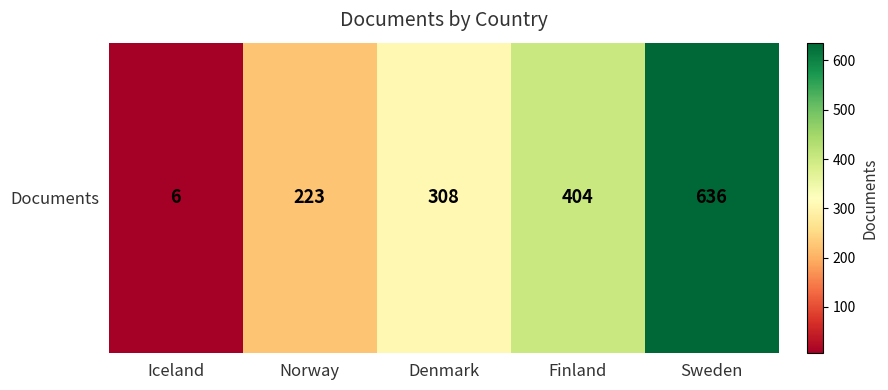

List the labels in order of value, smallest first.

Iceland, Norway, Denmark, Finland, Sweden